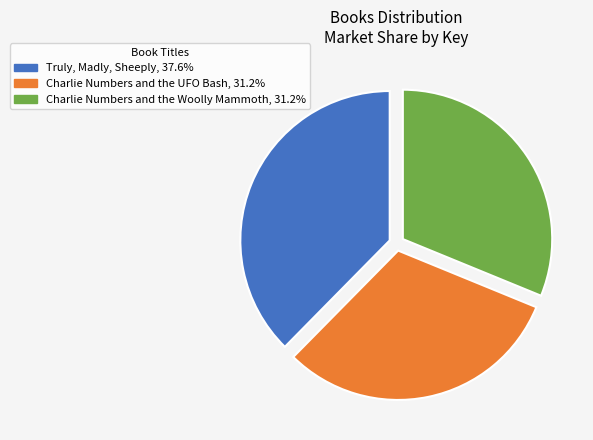

What is the ratio of the value at Charlie Numbers and the Woolly Mammoth, 31.2% to the value at Truly, Madly, Sheeply, 37.6%?

0.8